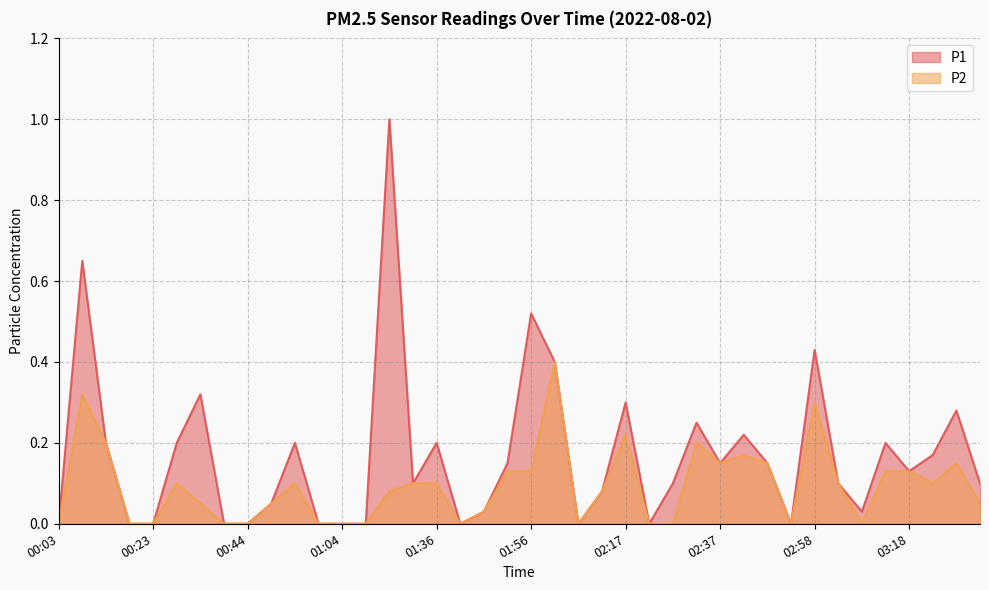

Reading left to right, what are all the values shown in this chart?

P1: 00:03=0.0	00:08=0.7	00:13=0.2	00:18=0.0	00:23=0.0	00:28=0.2	00:33=0.3	00:39=0.0	00:44=0.0	00:49=0.1	00:54=0.2	00:59=0.0	01:04=0.0	01:09=0.0	01:14=1.0	01:31=0.1	01:36=0.2	01:41=0.0	01:46=0.0	01:51=0.1	01:56=0.5	02:01=0.4	02:06=0.0	02:12=0.1	02:17=0.3	02:22=0.0	02:27=0.1	02:32=0.2	02:37=0.1	02:42=0.2	02:48=0.1	02:53=0.0	02:58=0.4	03:03=0.1	03:08=0.0	03:13=0.2	03:18=0.1	03:23=0.2	03:28=0.3	03:33=0.1
P2: 00:03=0.0	00:08=0.3	00:13=0.2	00:18=0.0	00:23=0.0	00:28=0.1	00:33=0.1	00:39=0.0	00:44=0.0	00:49=0.1	00:54=0.1	00:59=0.0	01:04=0.0	01:09=0.0	01:14=0.1	01:31=0.1	01:36=0.1	01:41=0.0	01:46=0.0	01:51=0.1	01:56=0.1	02:01=0.4	02:06=0.0	02:12=0.1	02:17=0.2	02:22=0.0	02:27=0.0	02:32=0.2	02:37=0.1	02:42=0.2	02:48=0.1	02:53=0.0	02:58=0.3	03:03=0.1	03:08=0.0	03:13=0.1	03:18=0.1	03:23=0.1	03:28=0.1	03:33=0.1